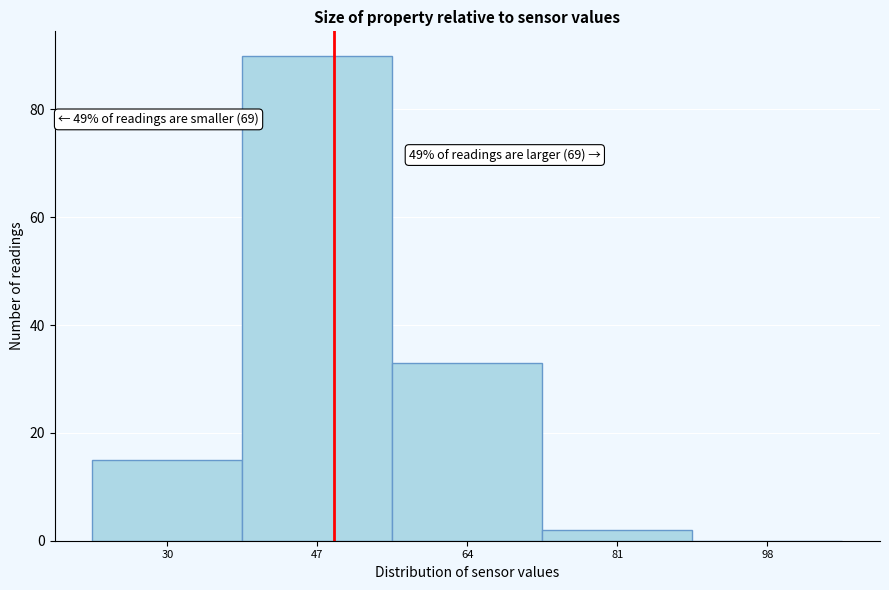

Reading left to right, what are all the values shown in this chart?

30=15	47=90	64=33	81=2	98=0